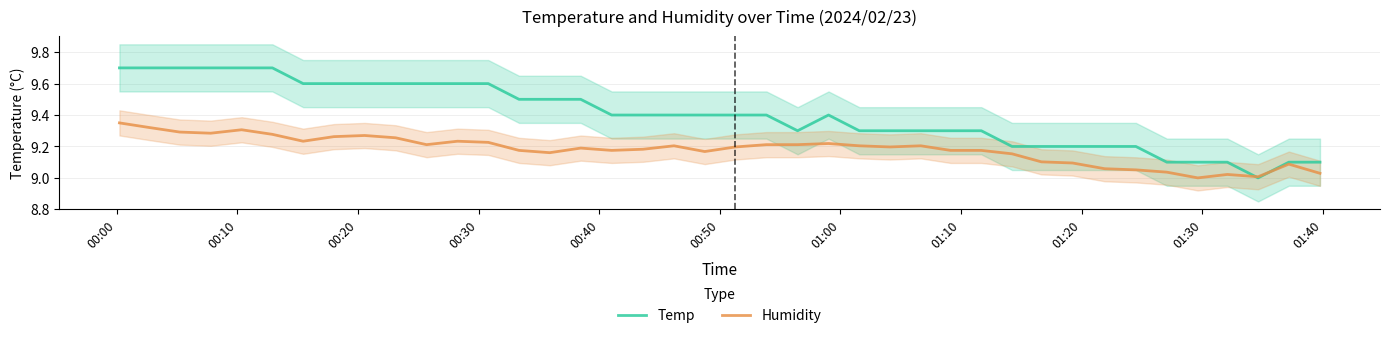

How many Temp values are between 9 and 10?

40